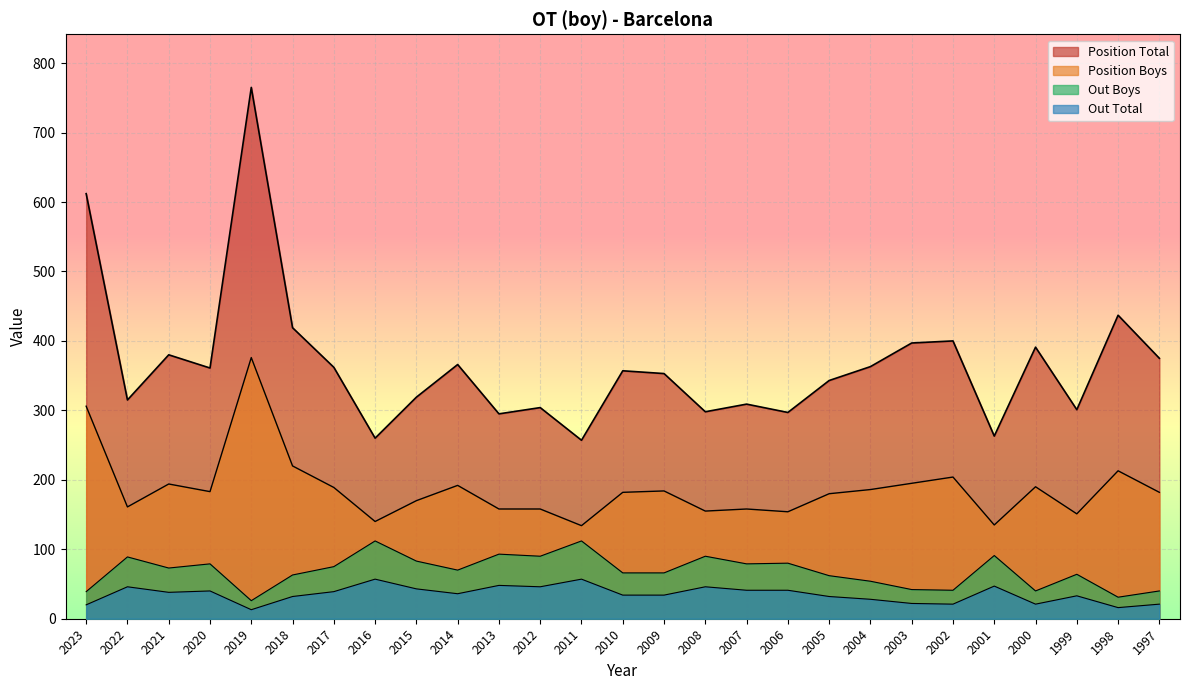

Is it true that Out Total equals 47 at 2001?

True